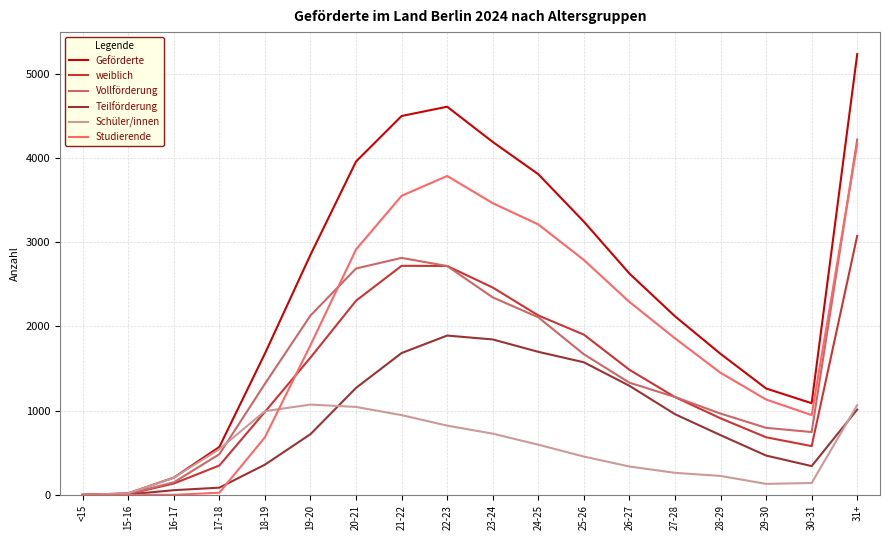

Which series has the largest range (max minus min)?

Geförderte